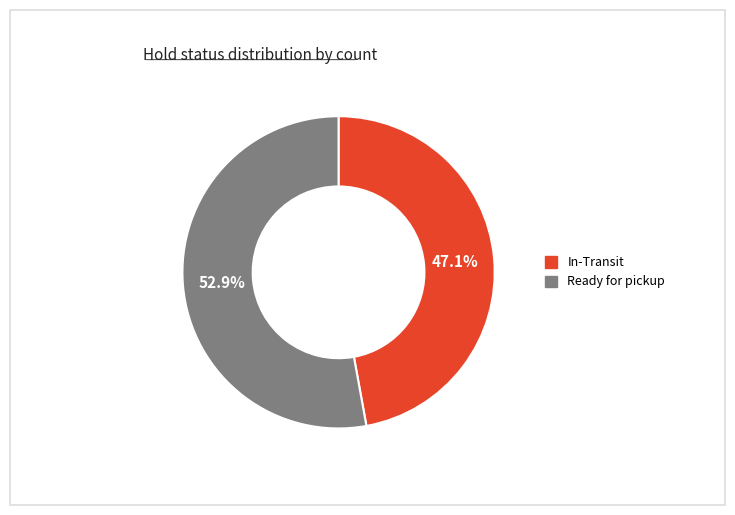

How many segments does this pie chart have?

2